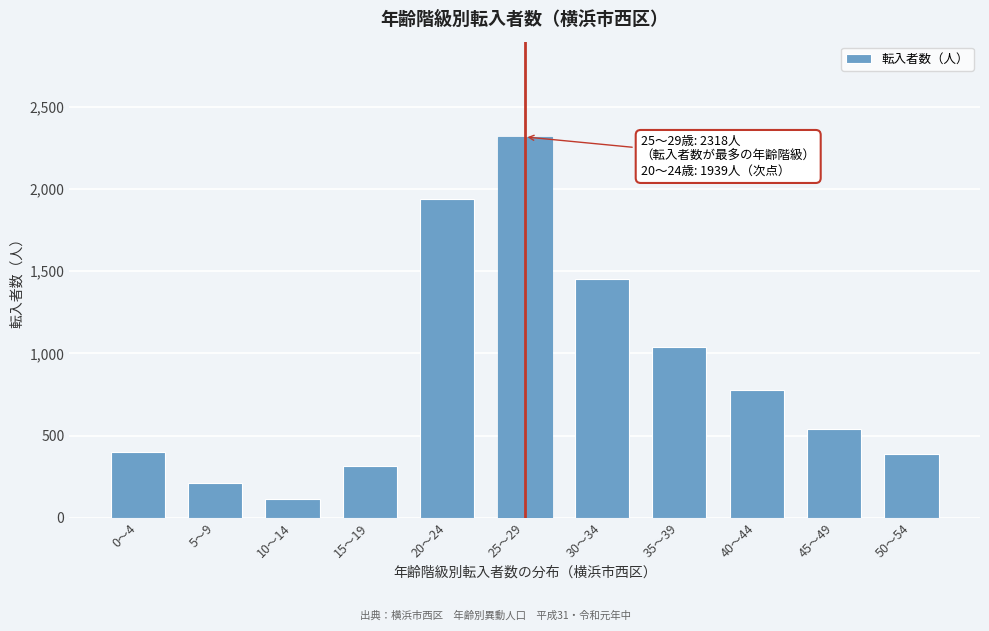

Reading left to right, transcribe all the data shown in this chart.

403	211	116	315	1939	2318	1456	1042	780	542	388